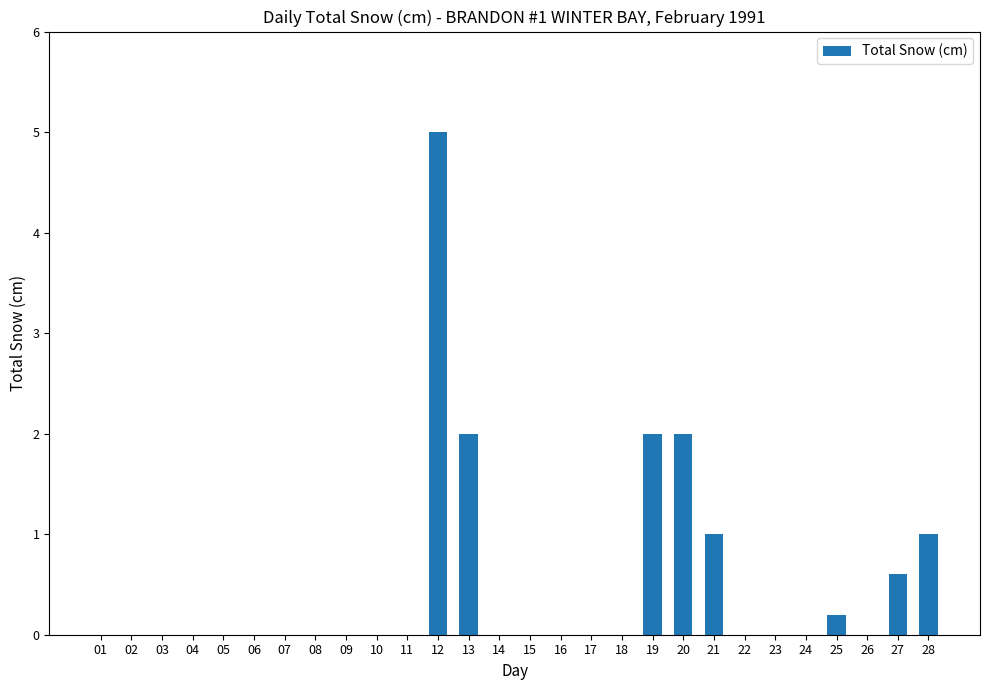

Is it true that the value at 17 is 2.7?

False